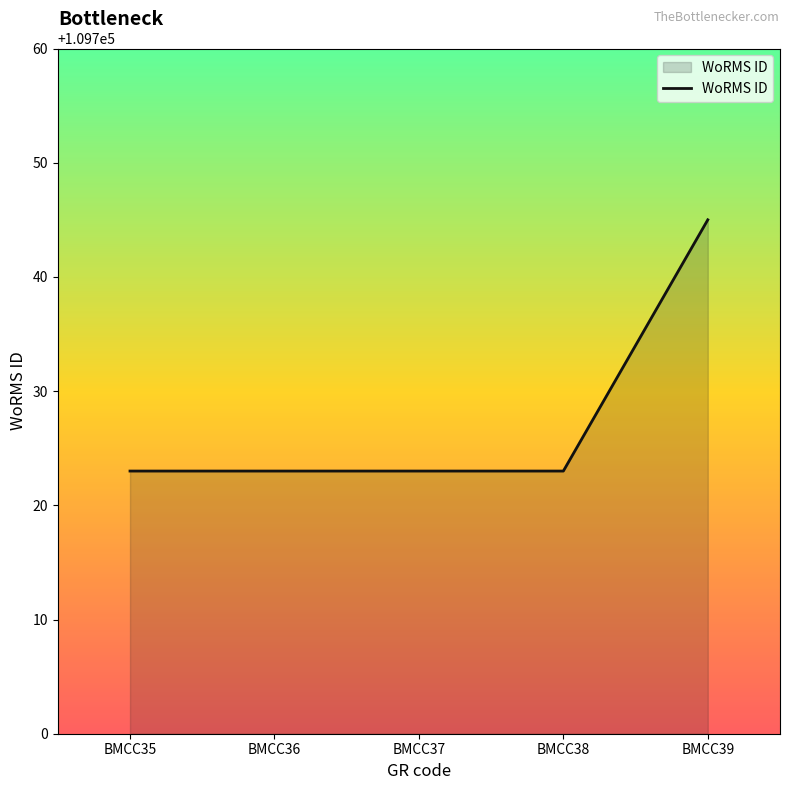

Is it true that the value at BMCC37 is 181432?

False